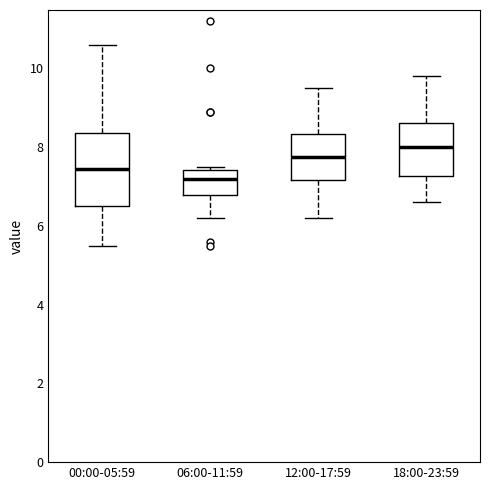

Reading left to right, transcribe this box plot: for each box, give where its median line is, the range the box spans, and where its two whiskers end, as read against the y-axis. The values are not printed on the chart, so give them approximately, as read against the axis.

00:00-05:59: median 7.4, box 6.6 to 8.4, whiskers 5.6 to 10.6
06:00-11:59: median 7.2, box 6.8 to 7.4, whiskers 6.2 to 7.6
12:00-17:59: median 7.8, box 7.2 to 8.4, whiskers 6.2 to 9.6
18:00-23:59: median 8.0, box 7.2 to 8.6, whiskers 6.6 to 9.8